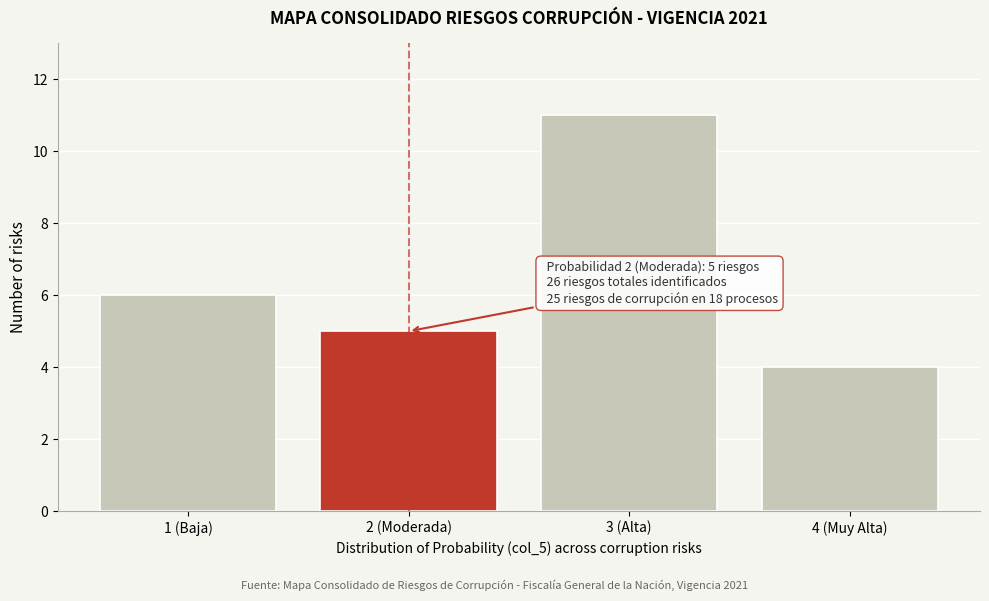

Reading left to right, transcribe all the data shown in this chart.

1 (Baja)=6	2 (Moderada)=5	3 (Alta)=11	4 (Muy Alta)=4